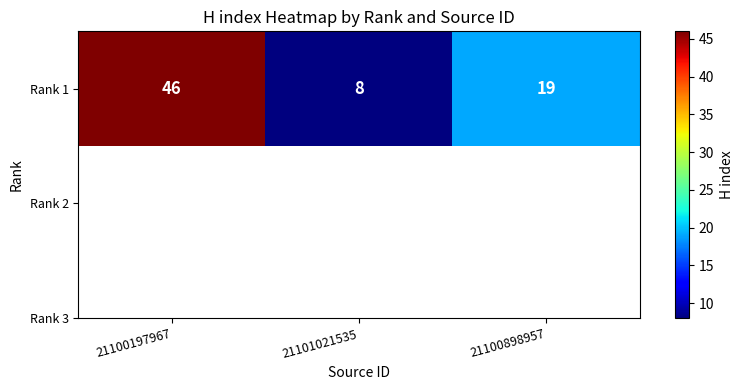

List the labels in order of value, largest first.

21100197967, 21100898957, 21101021535